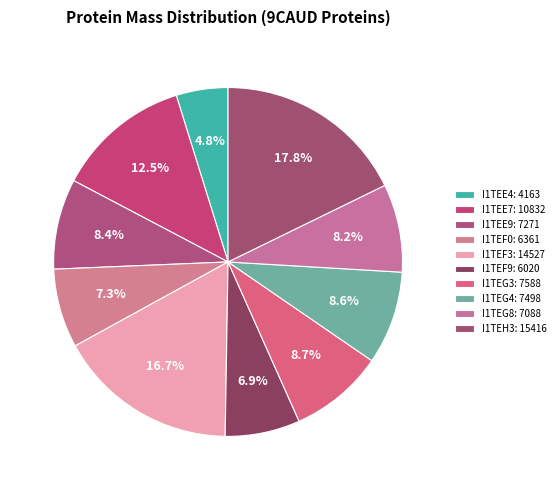

How many segments does this pie chart have?

10